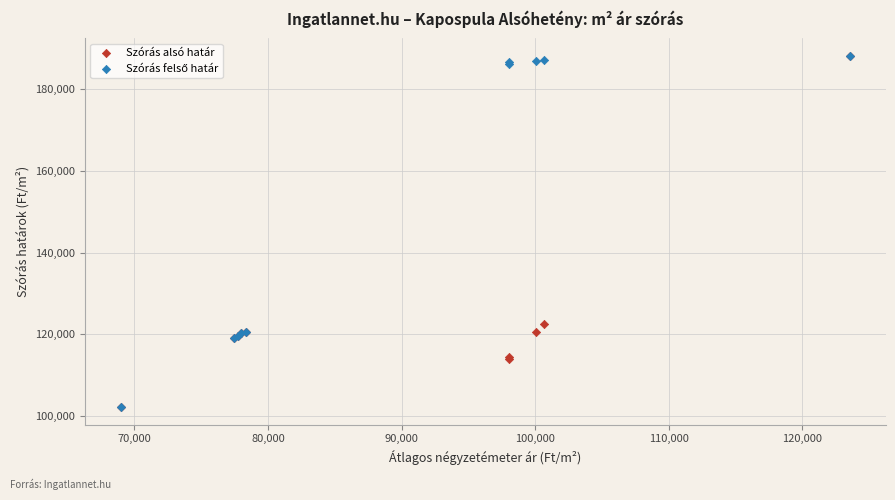

In the Szórás alsó határ series, what Y value is closest to 145124?

122498